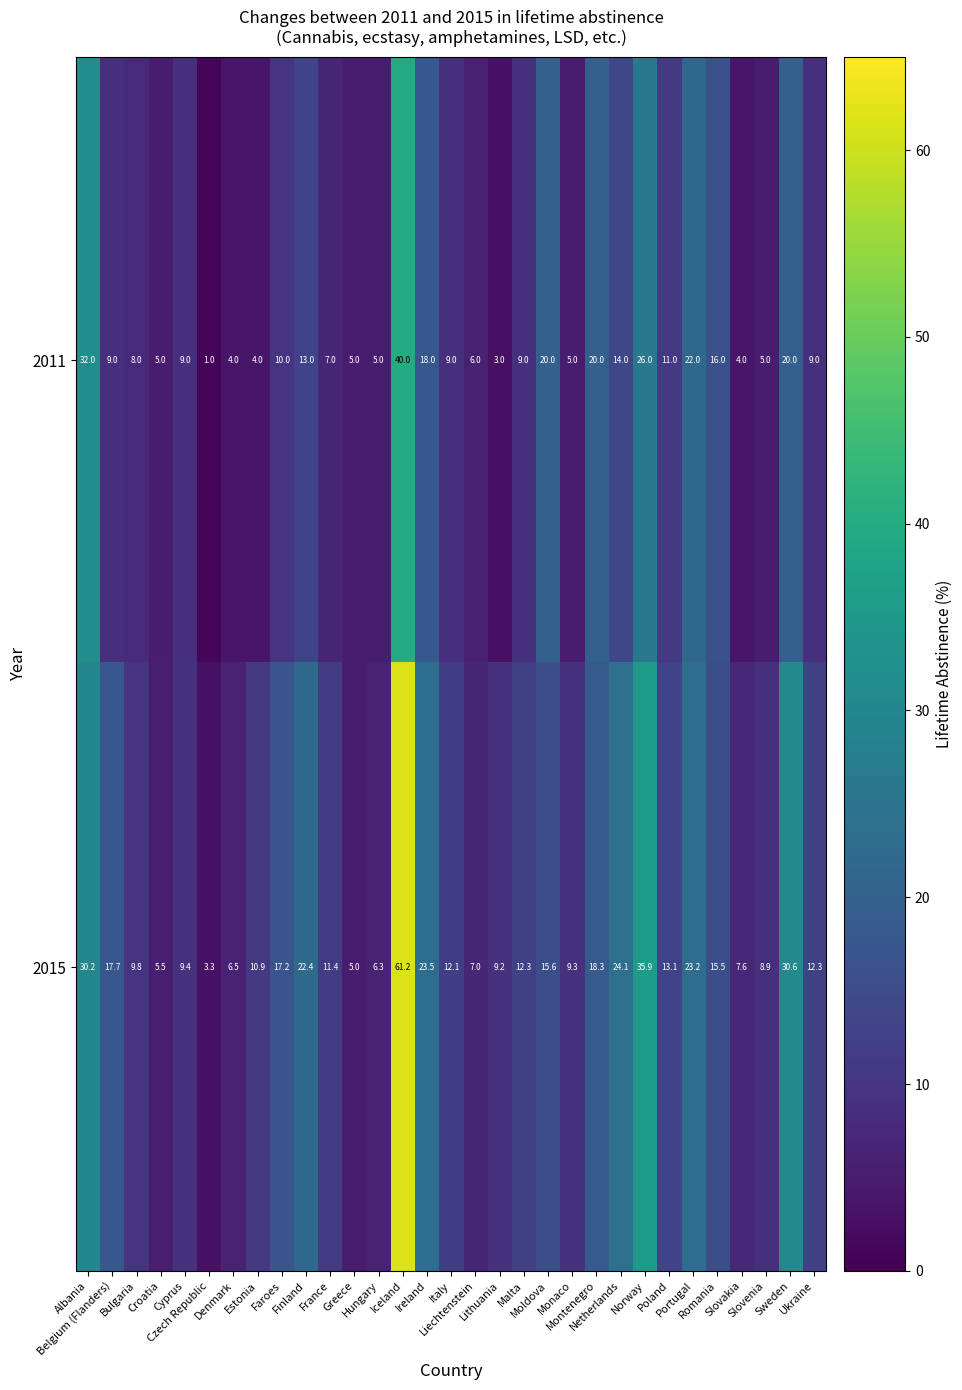

What is the lowest value of the 2011 series?

1.0